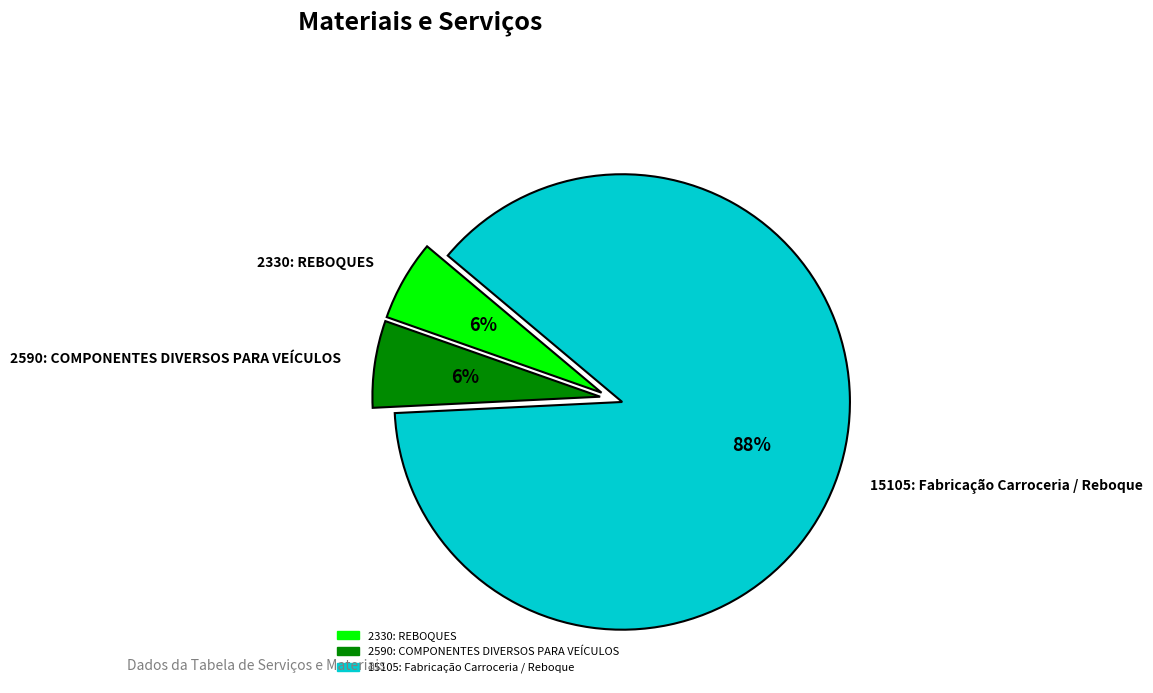

Do 2590: COMPONENTES DIVERSOS PARA VEÍCULOS and 15105: Fabricação Carroceria / Reboque together represent more than half of the pie?

Yes